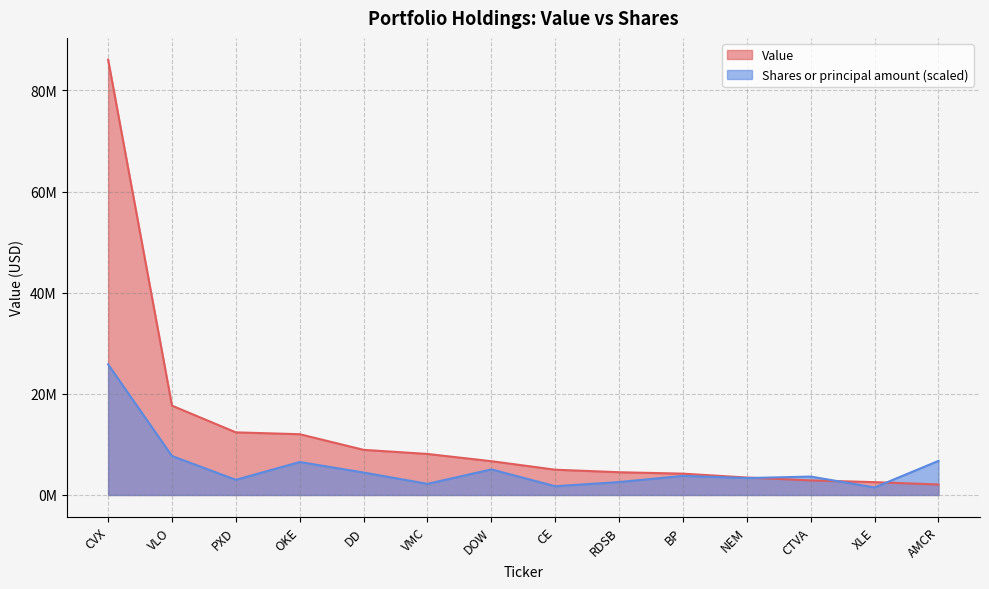

Which series changed the most between NEM and CTVA?

Value